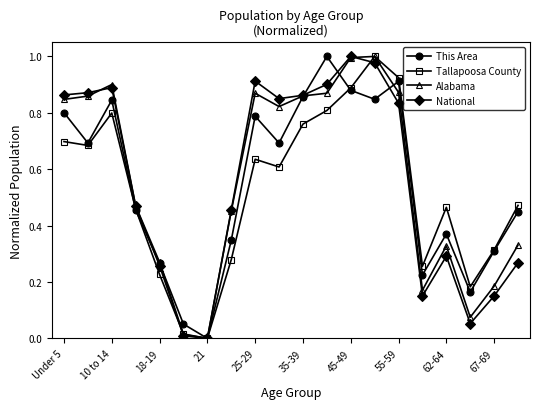

How many interior local peaks does the National series have?

4